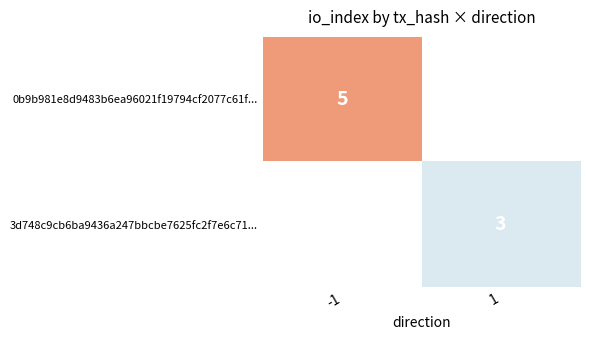

The value of 0b9b981e8d9483b6ea96021f19794cf2077c61f... at -1 is 7.9. True or false?

False